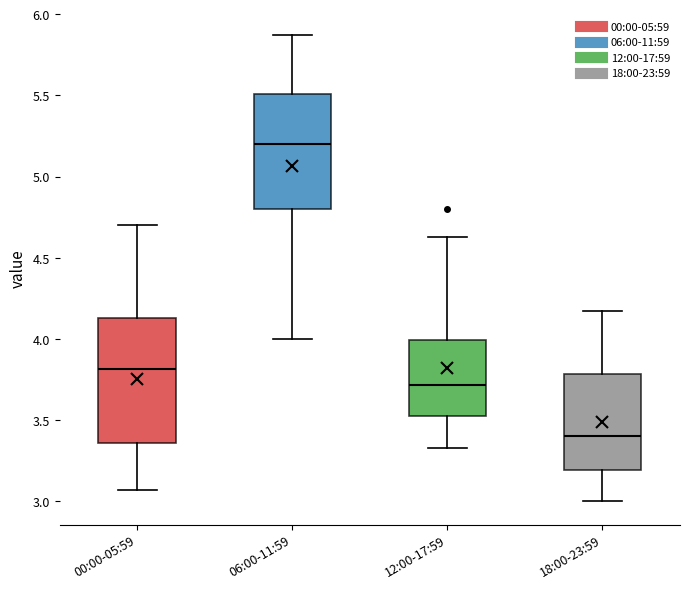

Which box has the highest median line?

06:00-11:59